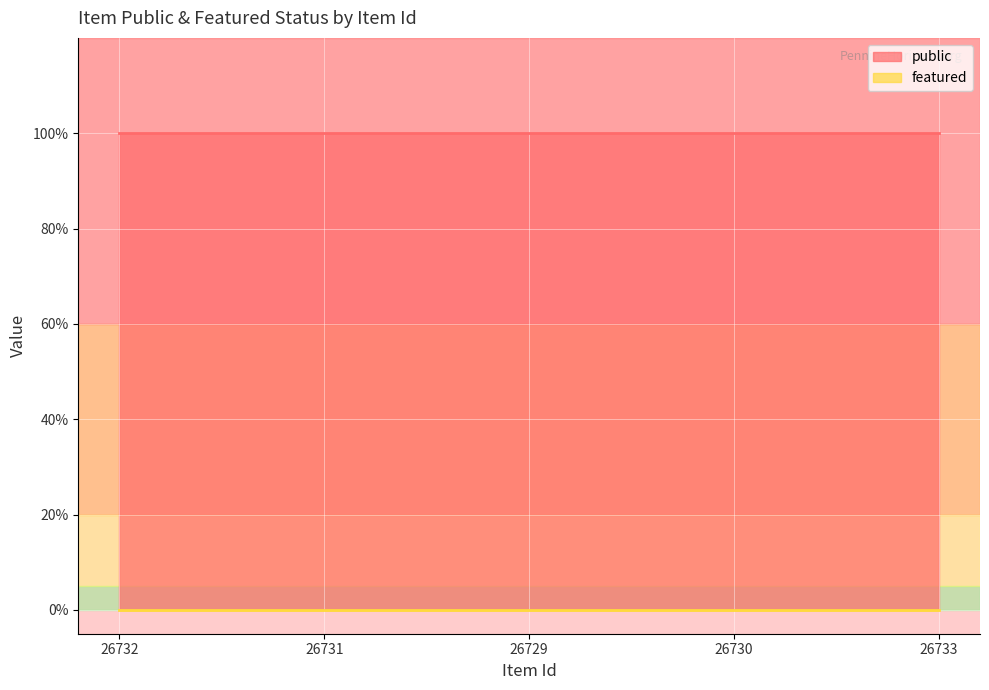

At which category is the sum across all series the highest?

26732